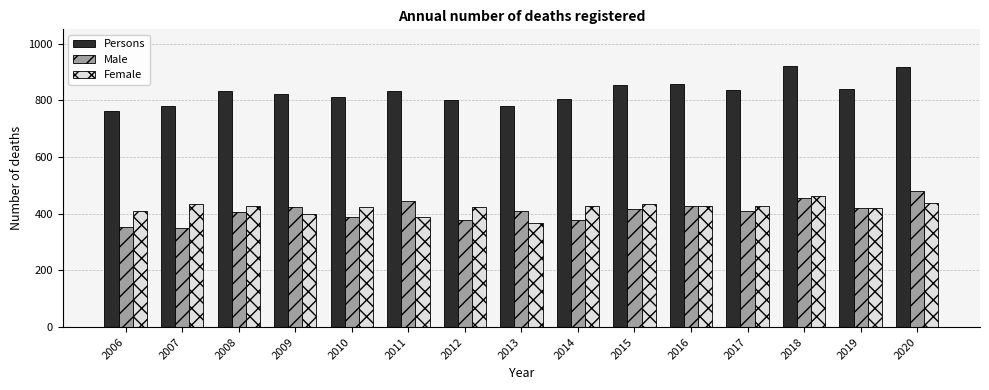

What value does the Female series have at 2015?

434